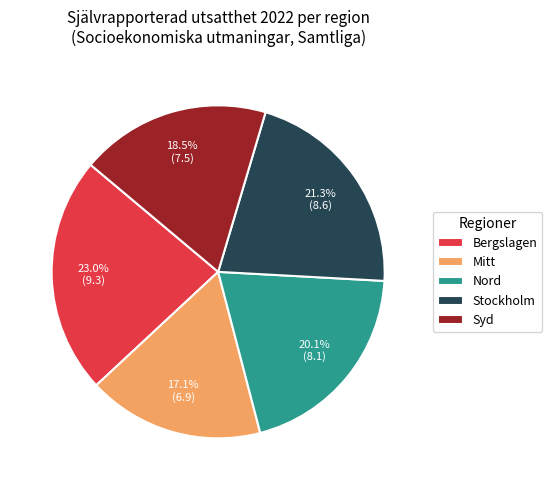

Approximately how many times larger is the value at Bergslagen compared to Nord?

1.1